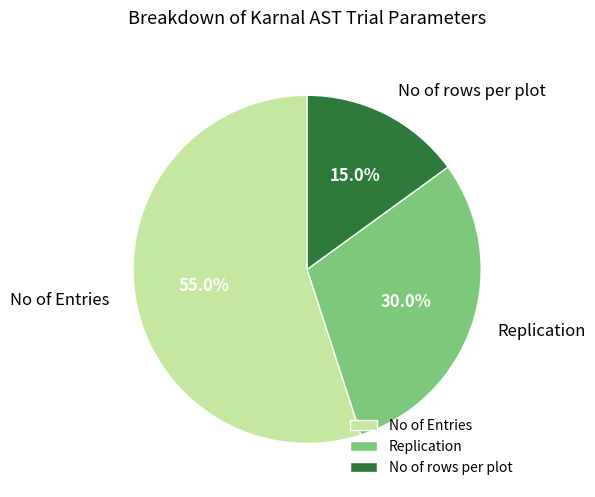

Is it true that No of Entries is 43% of the pie?

False